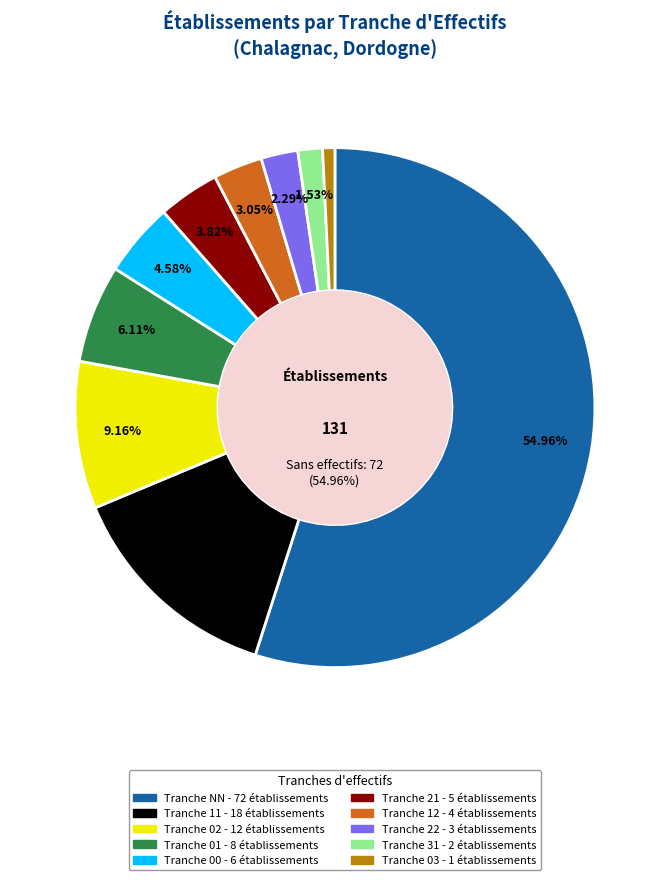

Is there any slice that represents more than half of the pie?

Yes